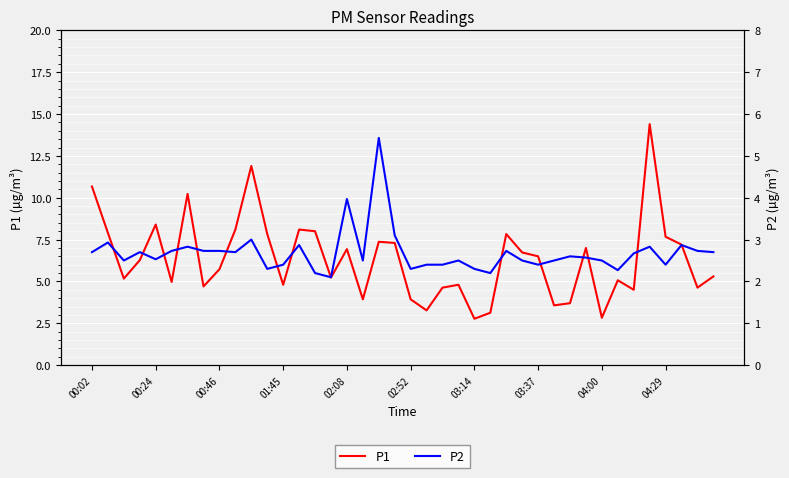

What is the total value across all series at 26?

10.6